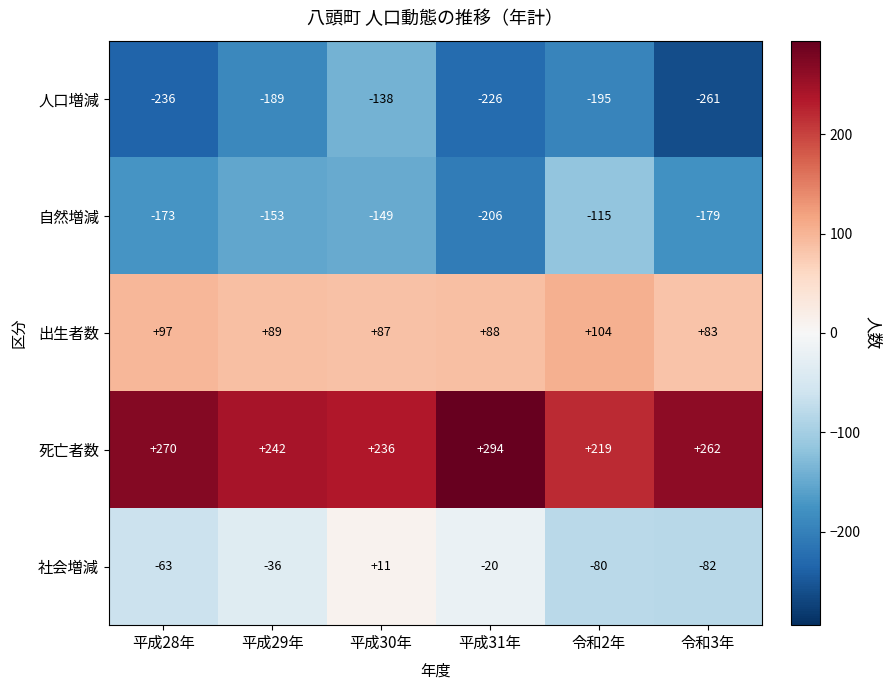

True or false: 自然増減 has a value of -149 at 平成30年.

True